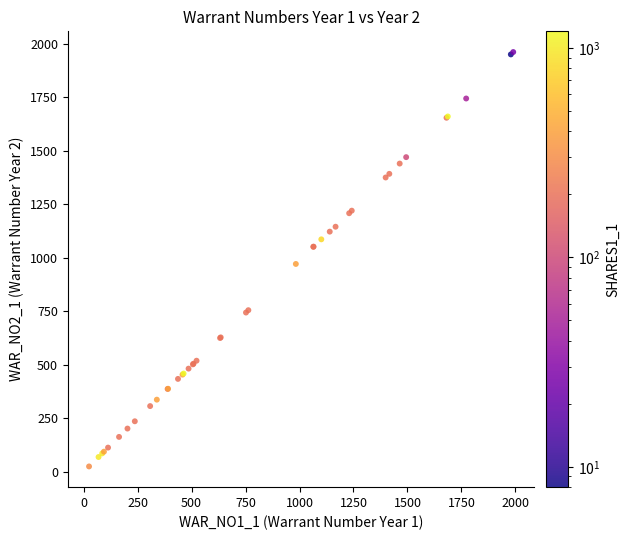

What Y value in the scatter plot is closest to 993?

971